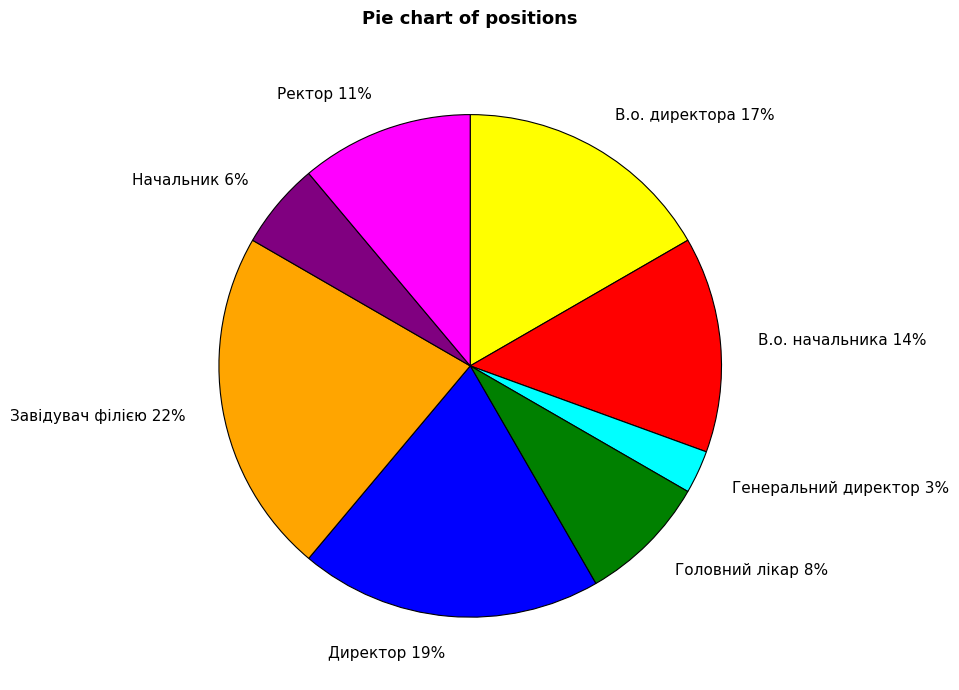

To the nearest percent, what is the difference between the largest and smallest slice percentages?

19%